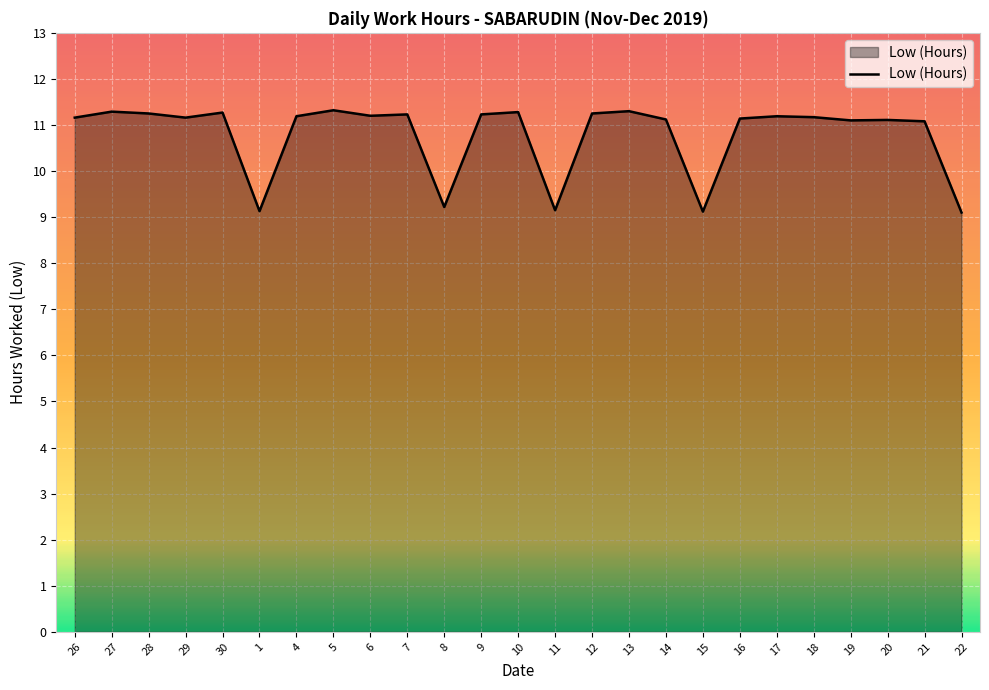

What is the difference between the second highest and second lowest values?

2.2